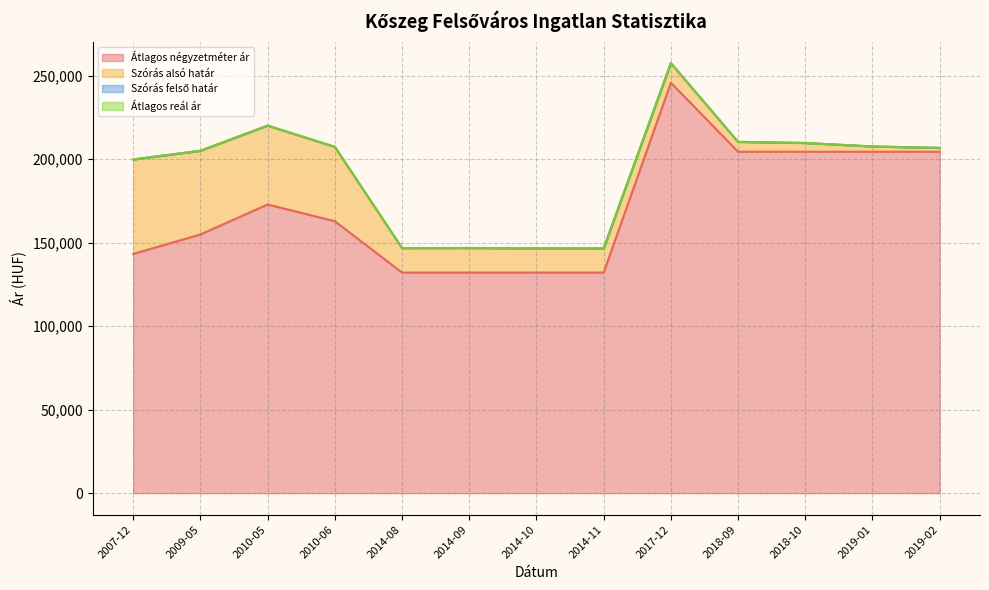

Reading left to right, transcribe all the data shown in this chart.

Átlagos négyzetméter ár: 2007-12=143243	2009-05=154889	2010-05=172841	2010-06=162812	2014-08=132075	2014-09=132075	2014-10=132075	2014-11=132075	2017-12=245714	2018-09=204411	2018-10=204411	2019-01=204411	2019-02=204411
Szórás alsó határ: 2007-12=199764	2009-05=204959	2010-05=220029	2010-06=207322	2014-08=146695	2014-09=146768	2014-10=146548	2014-11=146474	2017-12=257467	2018-09=210304	2018-10=209622	2019-01=207554	2019-02=206700
Szórás felső határ: 2007-12=199764	2009-05=204959	2010-05=220029	2010-06=207322	2014-08=146695	2014-09=146768	2014-10=146548	2014-11=146474	2017-12=257467	2018-09=210304	2018-10=209622	2019-01=207554	2019-02=206700
Átlagos reál ár: 2007-12=199764	2009-05=204959	2010-05=220029	2010-06=207322	2014-08=146695	2014-09=146768	2014-10=146548	2014-11=146474	2017-12=257467	2018-09=210304	2018-10=209622	2019-01=207554	2019-02=206700